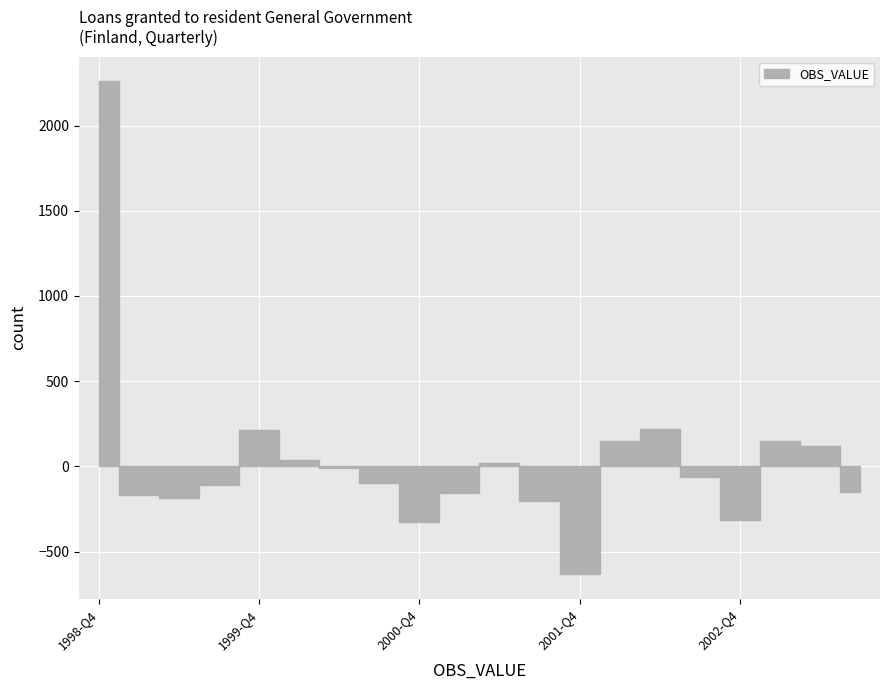

Reading left to right, extract all data points from this chart.

2259	-170	-185	-107	216	35	-9	-99	-328	-154	18	-201	-631	147	219	-64	-313	150	119	-151